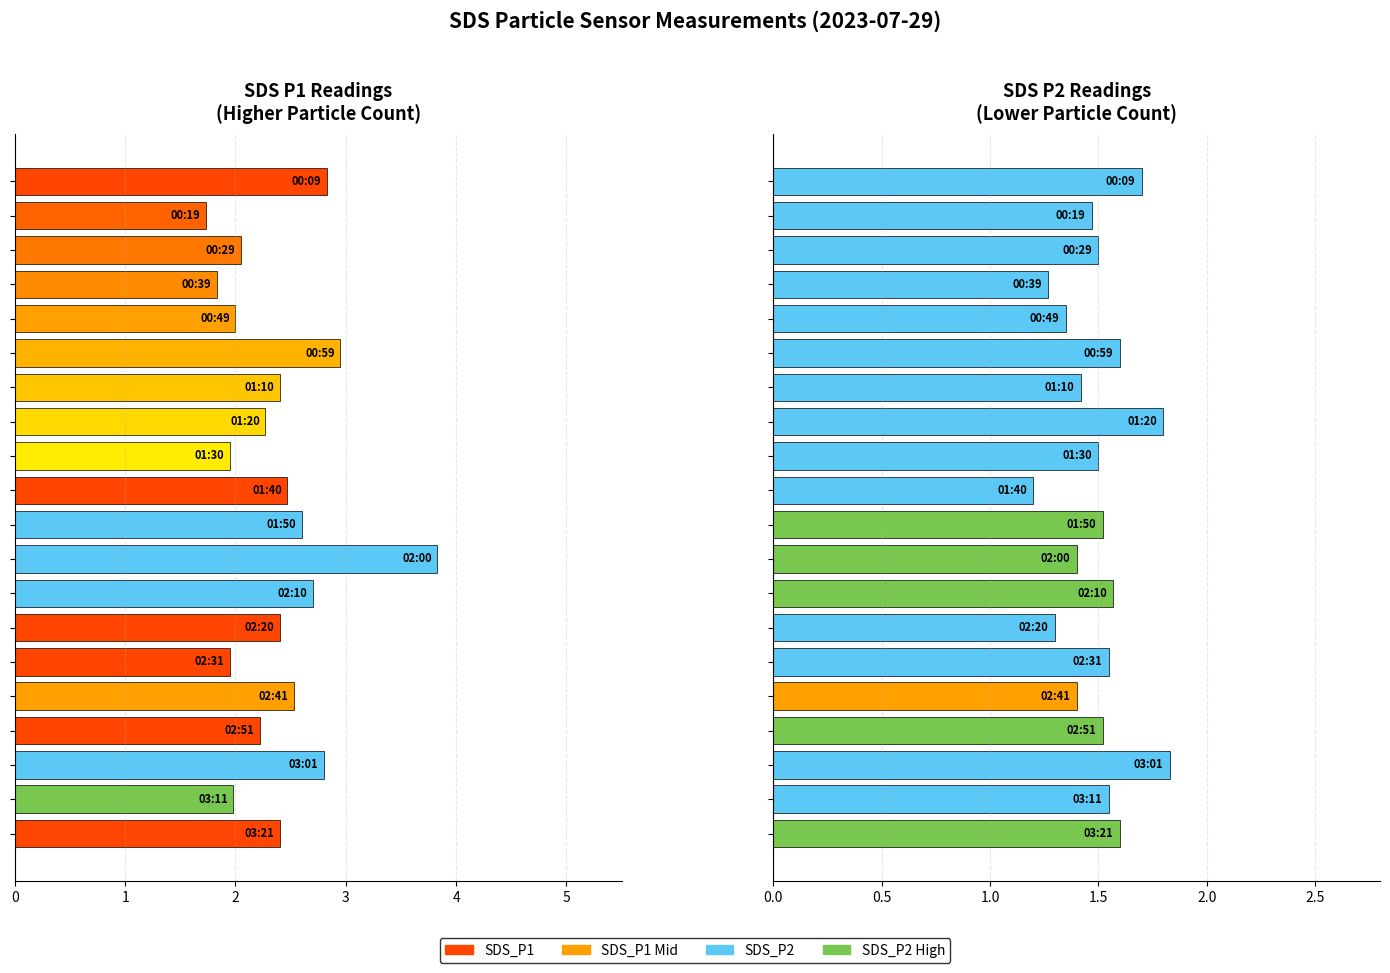

Count the number of categories in the chart.

20